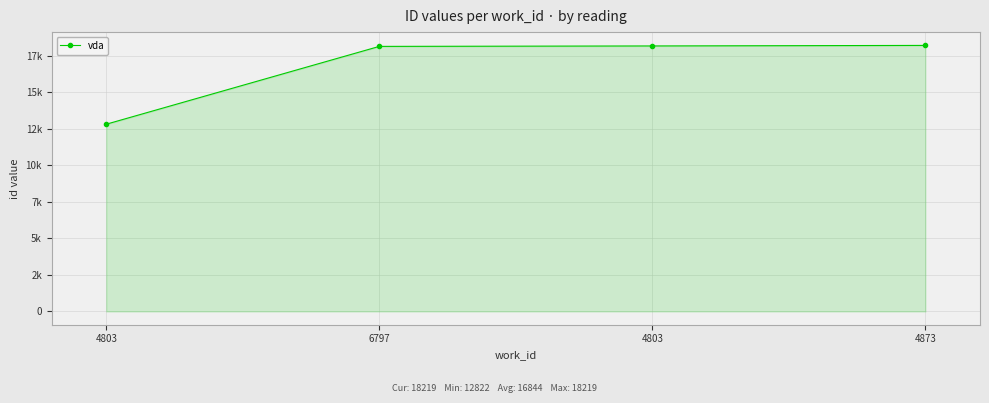

The chart shows a value of 8845 at 4803. True or false?

False